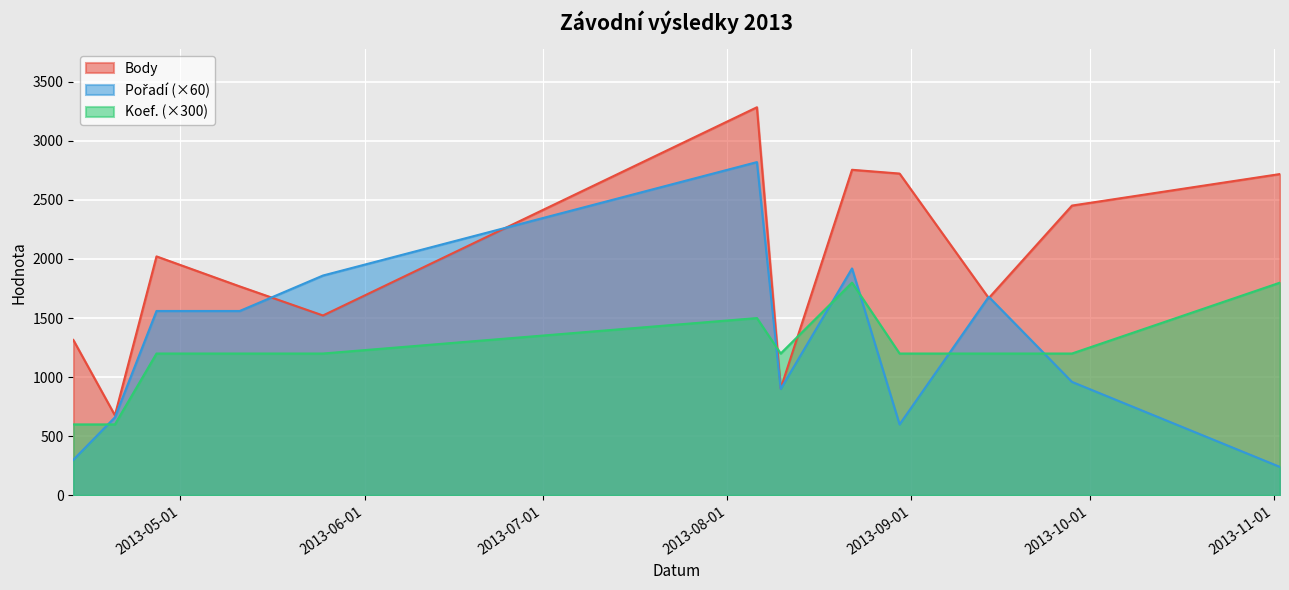

What is the maximum value for Pořadí?

2820